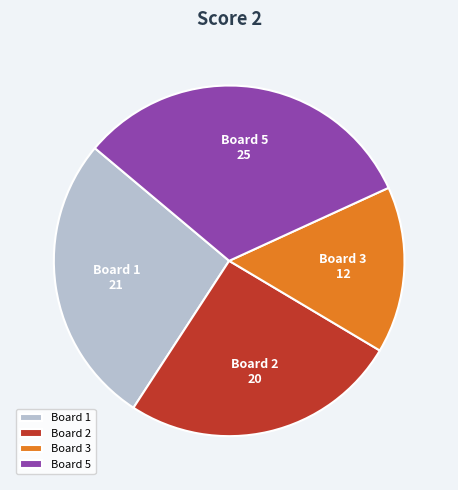

How many slices are in this pie chart?

4